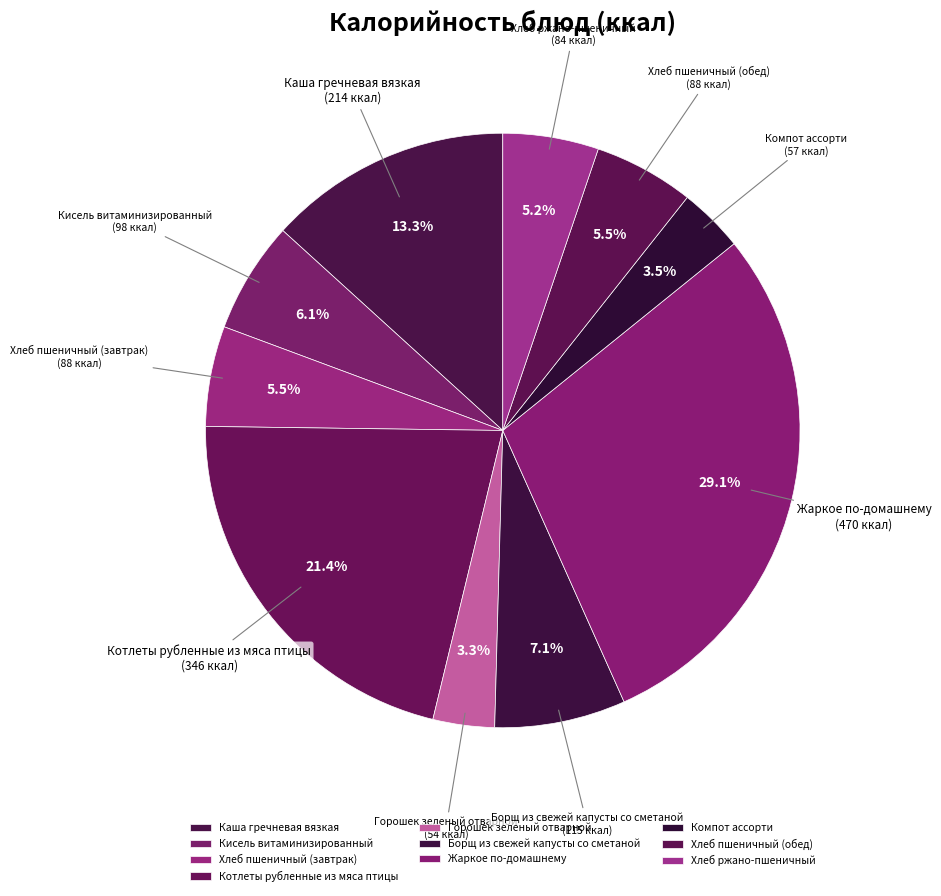

Which has a higher value, Каша гречневая вязкая or Жаркое по-домашнему?

Жаркое по-домашнему